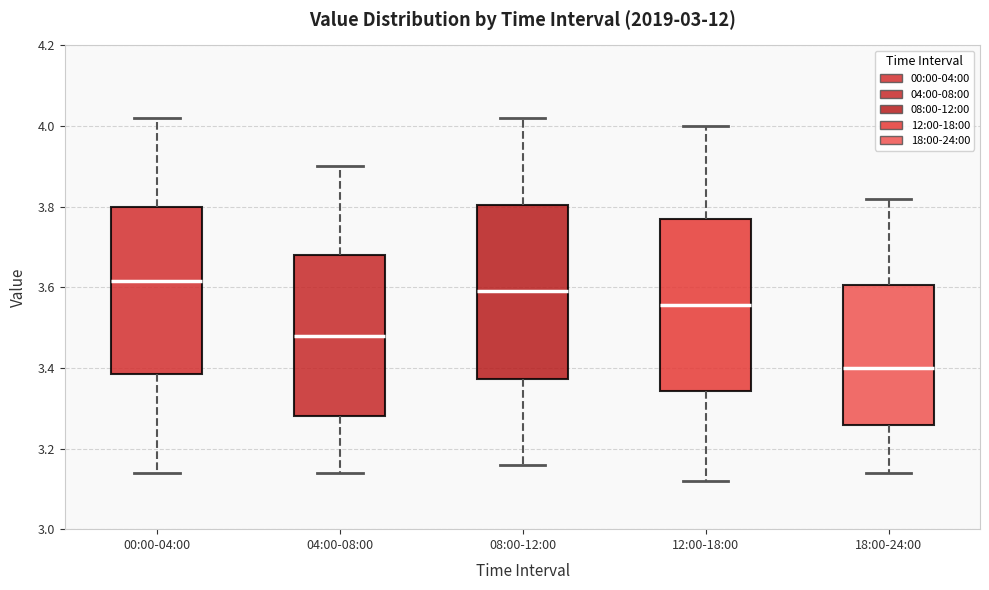

Reading left to right, transcribe this box plot: for each box, give where its median line is, the range the box spans, and where its two whiskers end, as read against the y-axis. The values are not printed on the chart, so give them approximately, as read against the axis.

00:00-04:00: median 3.62, box 3.38 to 3.80, whiskers 3.14 to 4.02
04:00-08:00: median 3.48, box 3.28 to 3.68, whiskers 3.14 to 3.90
08:00-12:00: median 3.60, box 3.38 to 3.80, whiskers 3.16 to 4.02
12:00-18:00: median 3.56, box 3.34 to 3.78, whiskers 3.12 to 4.00
18:00-24:00: median 3.40, box 3.26 to 3.60, whiskers 3.14 to 3.82